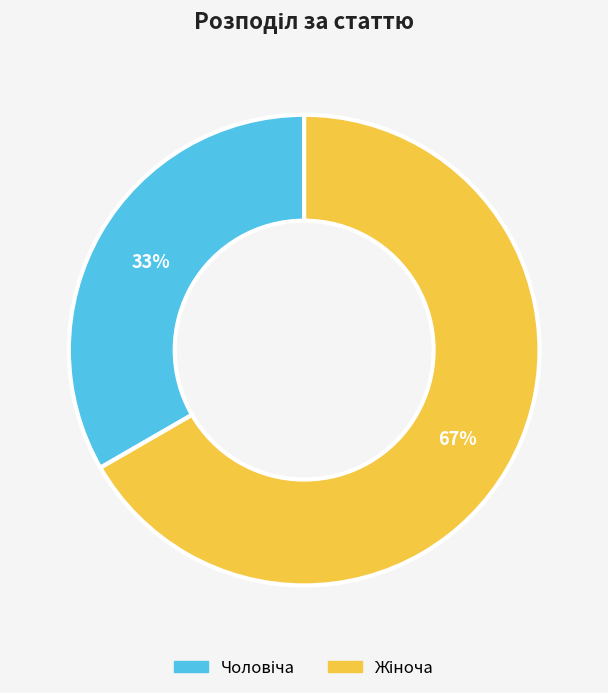

Is there a majority slice in this chart?

Yes